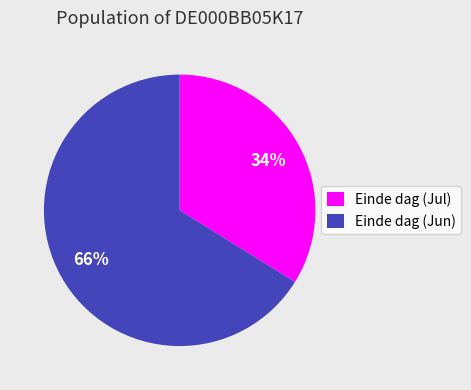

How many segments does this pie chart have?

2